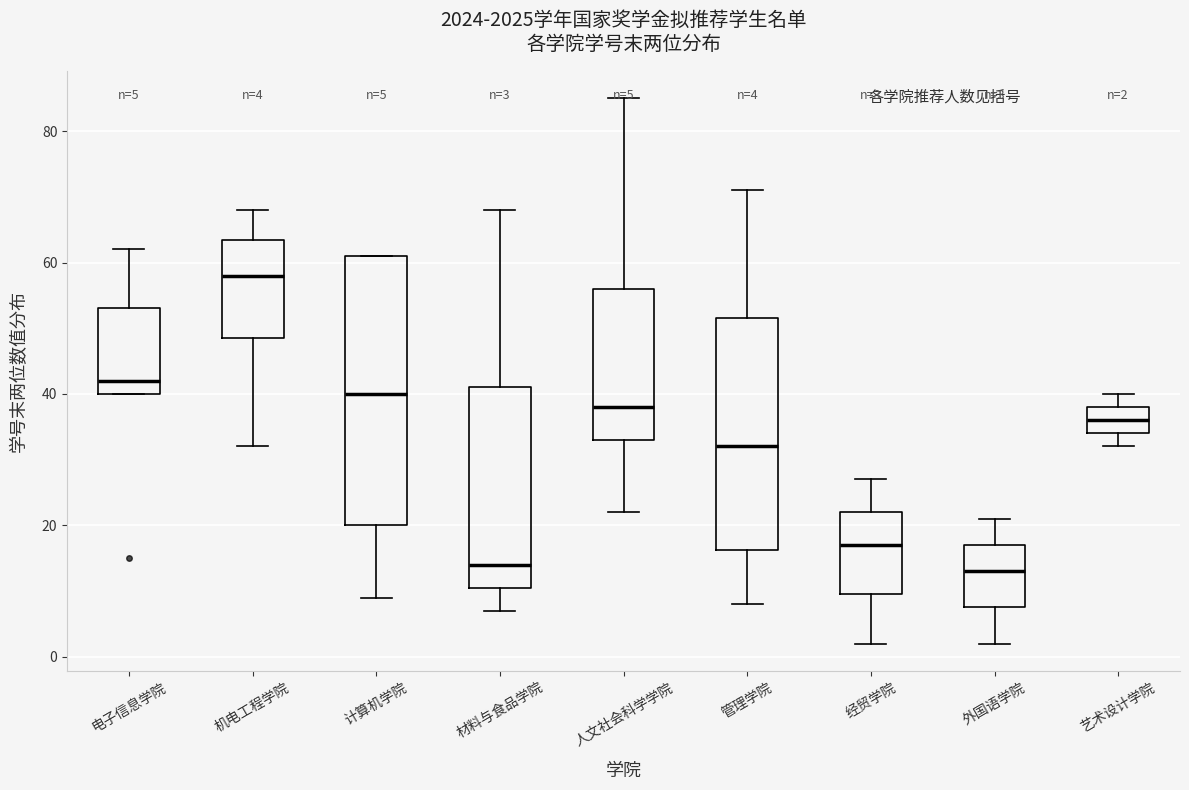

Comparing the boxes themselves (not the whiskers), which one is the tallest?

计算机学院